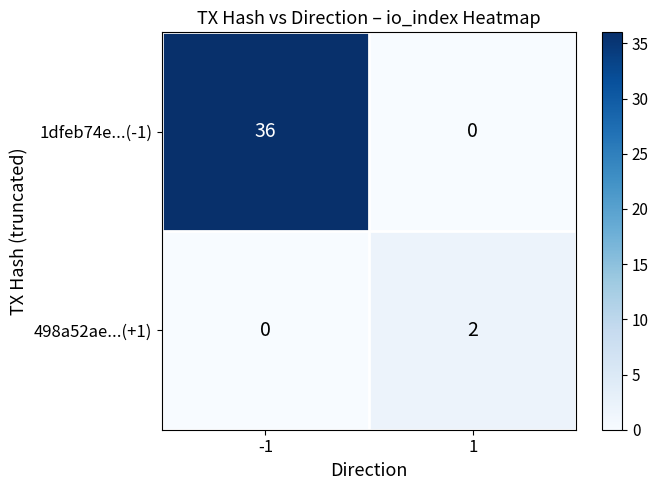

Which series changed the most between -1 and 1?

1dfeb74e...(-1)